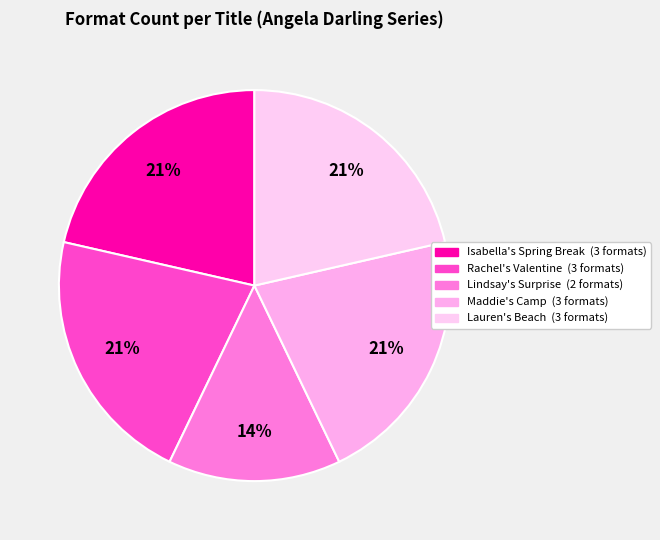

How many segments does this pie chart have?

5